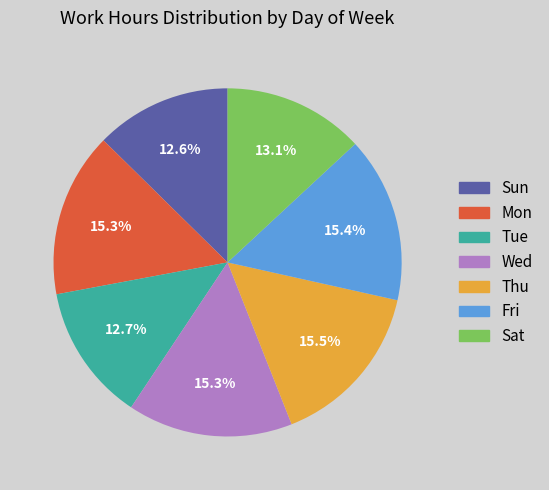

What percentage is the Tue slice, to the nearest percent?

13%